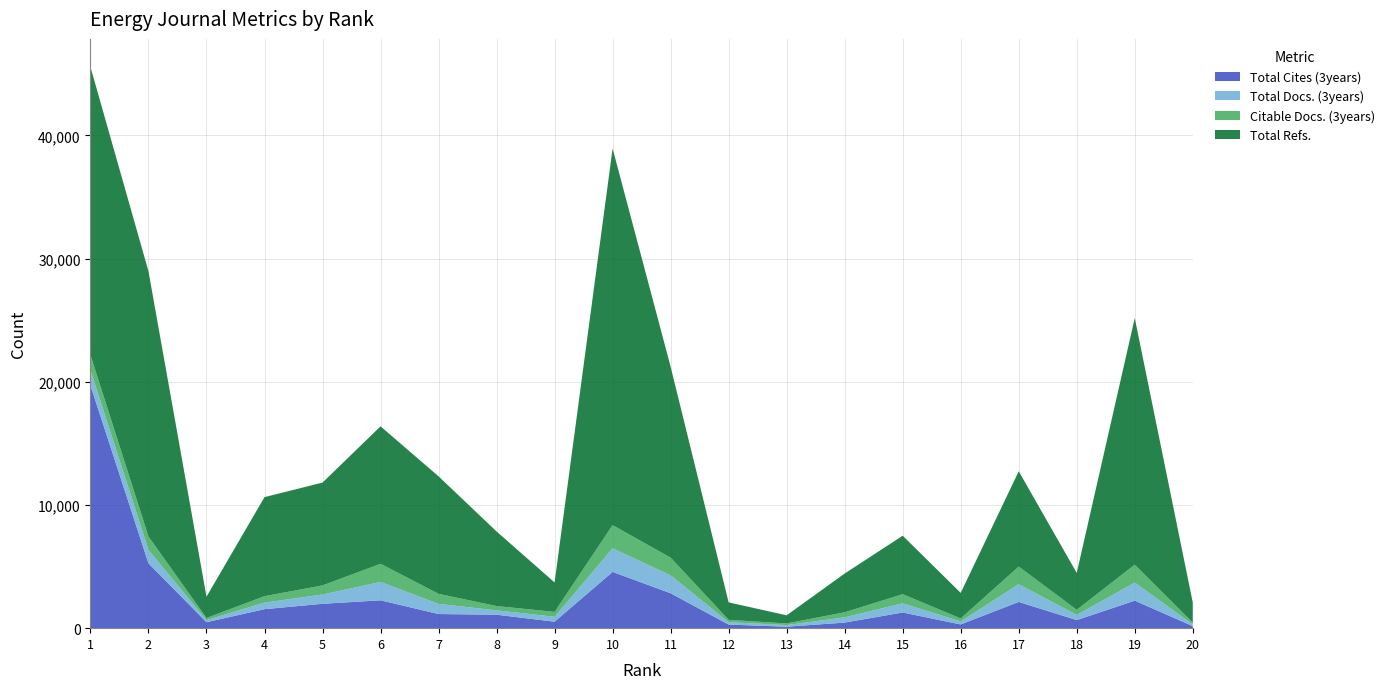

Reading left to right, list all the values displayed in this chart.

Total Cites (3years): 1=19703	2=5262	3=483	4=1542	5=1979	6=2261	7=1147	8=1093	9=524	10=4568	11=2834	12=291	13=118	14=452	15=1273	16=301	17=2130	18=657	19=2234	20=165
Total Docs. (3years): 1=1244	2=1093	3=172	4=531	5=752	6=1495	7=822	8=355	9=401	10=1913	11=1457	12=193	13=134	14=425	15=745	16=248	17=1438	18=417	19=1465	20=141
Citable Docs. (3years): 1=1226	2=1087	3=169	4=525	5=738	6=1470	7=818	8=348	9=395	10=1881	11=1434	12=190	13=132	14=412	15=742	16=240	17=1431	18=417	19=1453	20=141
Total Refs.: 1=23385	2=21528	3=1727	4=8039	5=8349	6=11158	7=9539	8=6053	9=2392	10=30577	11=15498	12=1419	13=659	14=3148	15=4745	16=2075	17=7739	18=2991	19=20023	20=1637